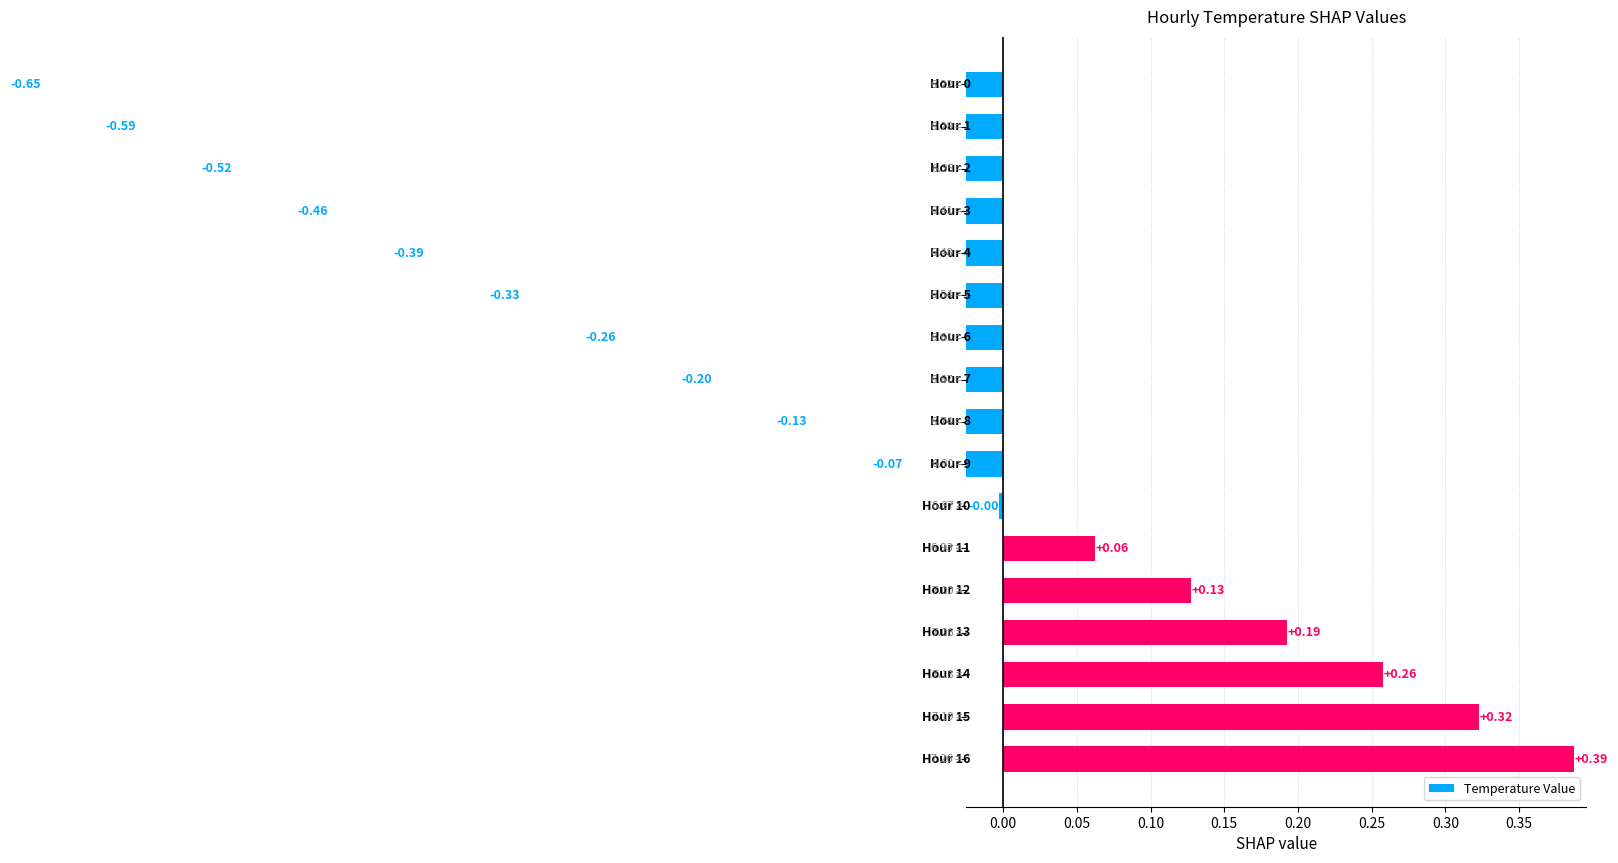

Reading right to left, list all the values displayed in this chart.

0.4	0.3	0.3	0.2	0.1	0.1	-0.0	-0.1	-0.1	-0.2	-0.3	-0.3	-0.4	-0.5	-0.5	-0.6	-0.7